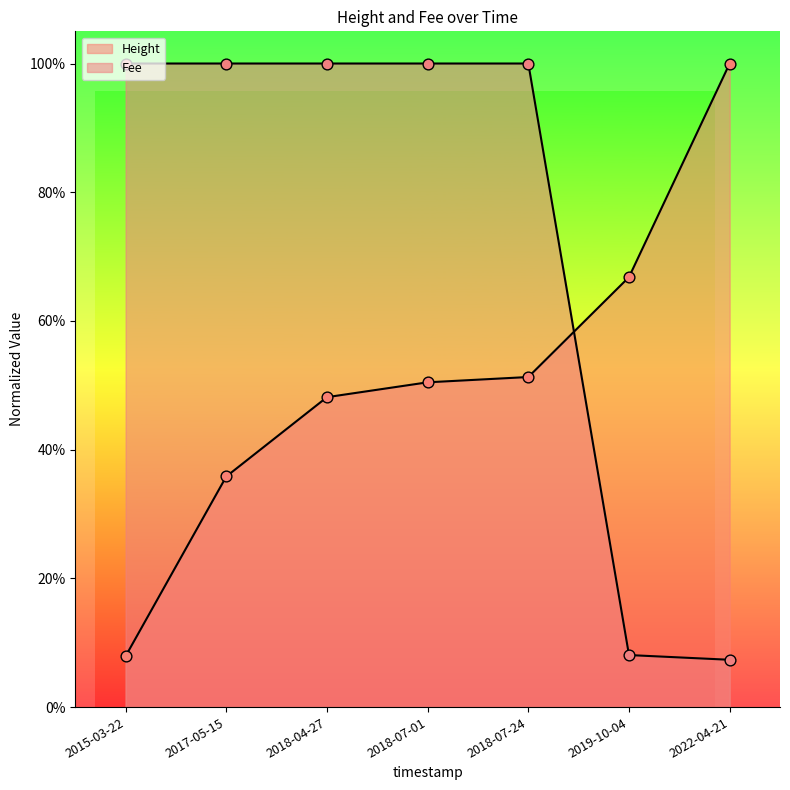

Which series has the largest total across all categories?

Fee